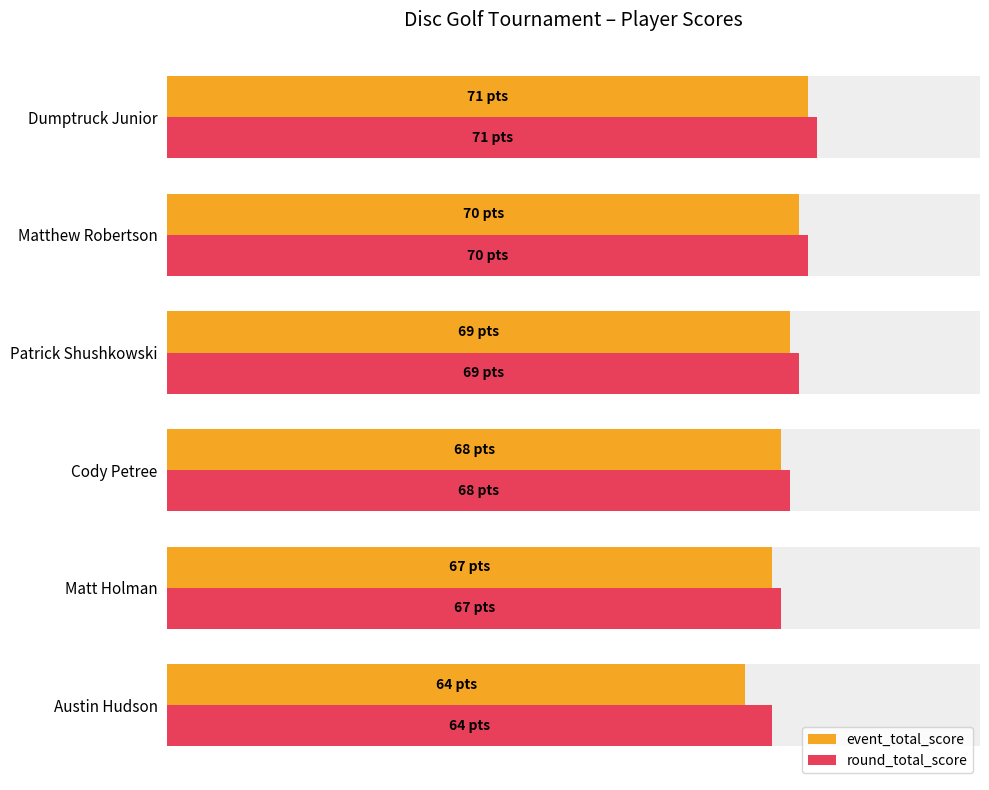

The event_total_score series shows 45.4 at Austin Hudson. True or false?

False